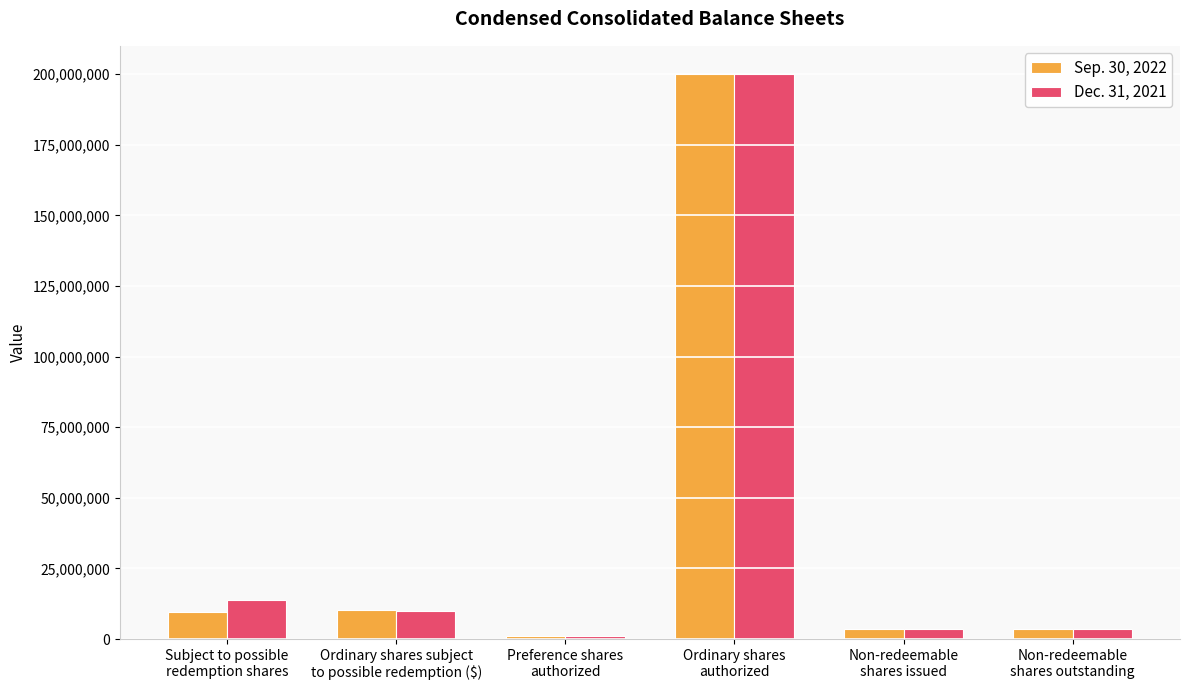

Is the value of Sep. 30, 2022 at Subject to possible
redemption shares greater than the value of Dec. 31, 2021 at Subject to possible
redemption shares?

No